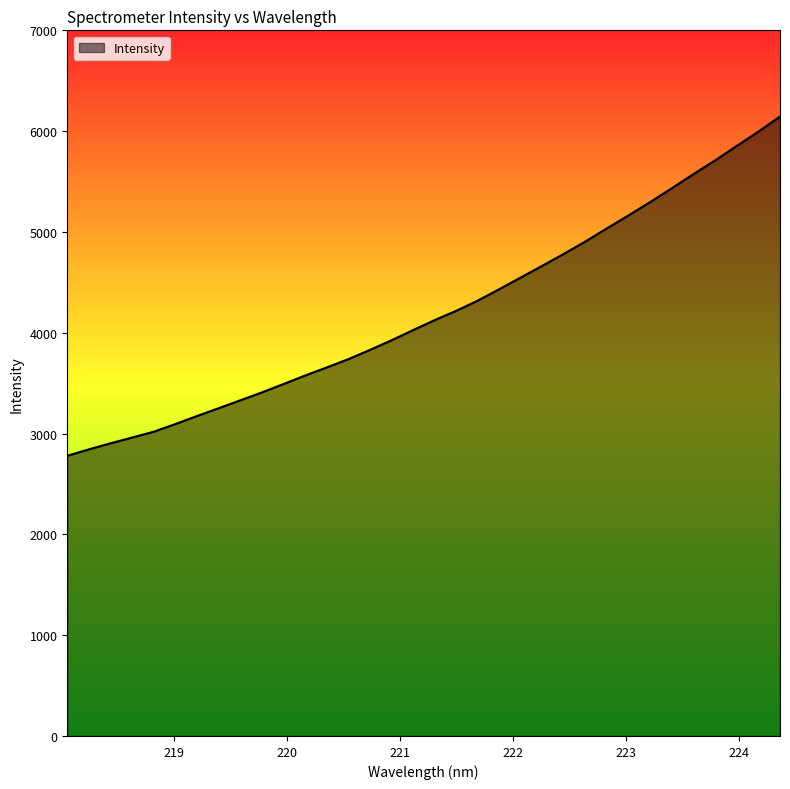

What is the maximum value shown in the chart?

6145.1